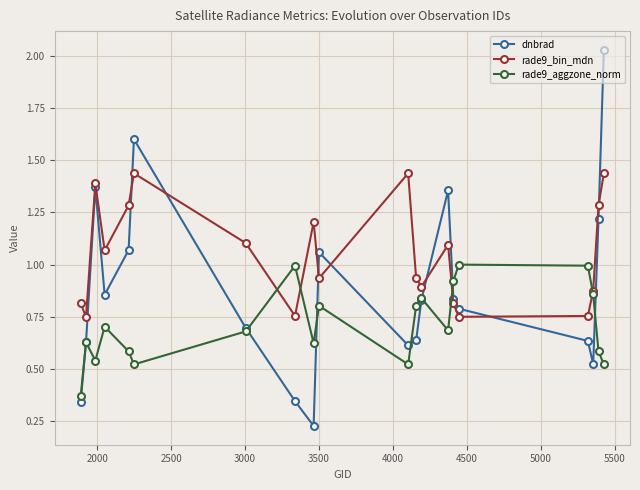

How many lines are shown in the chart?

3